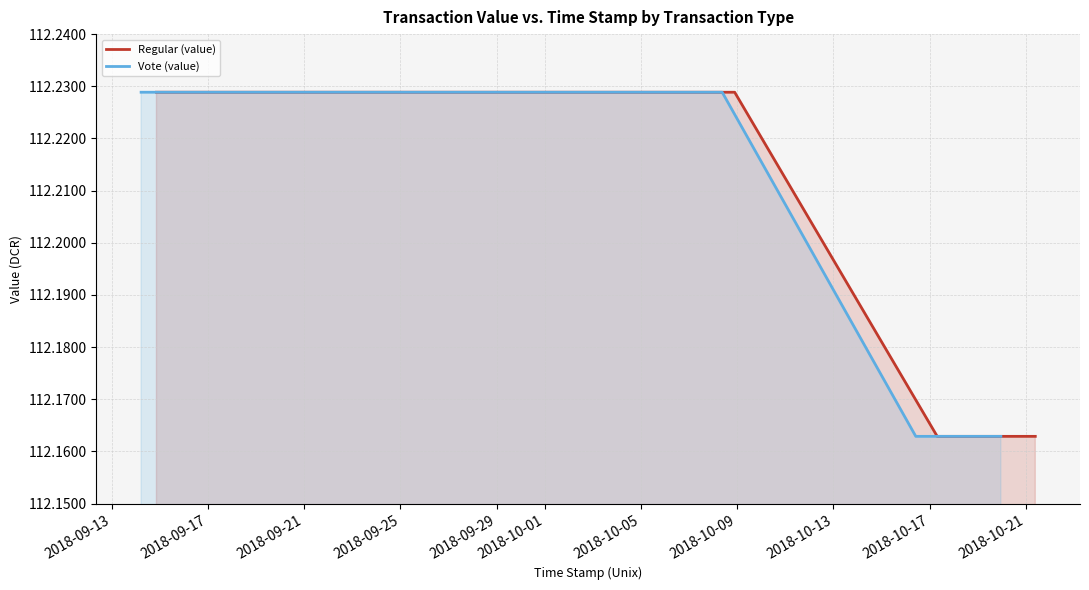

At how many categories does at least one series exceed 112?

13